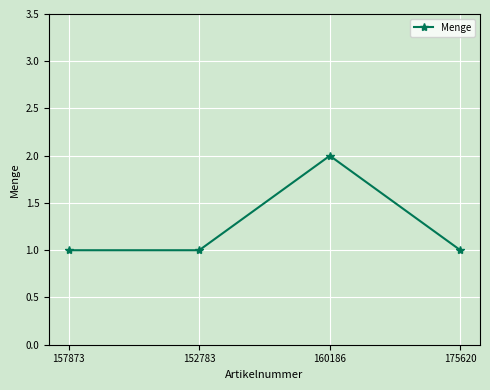

Reading left to right, extract all data points from this chart.

1	1	2	1